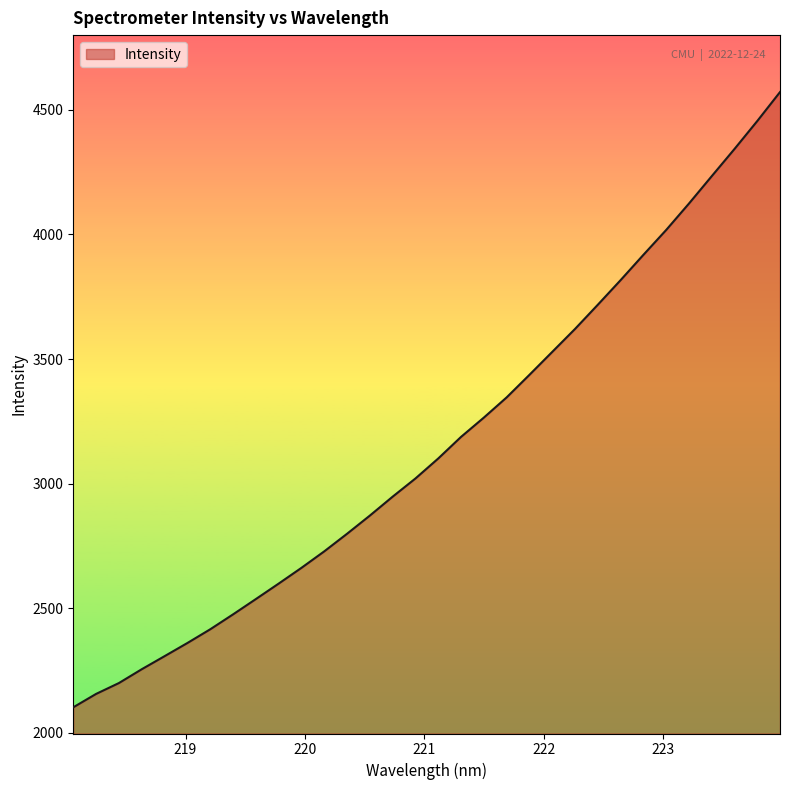

What is the difference between the maximum and minimum values?

2468.7